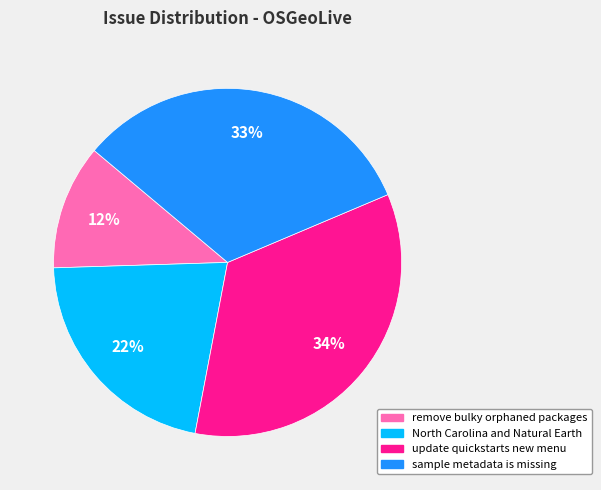

Is there any slice that represents more than half of the pie?

No